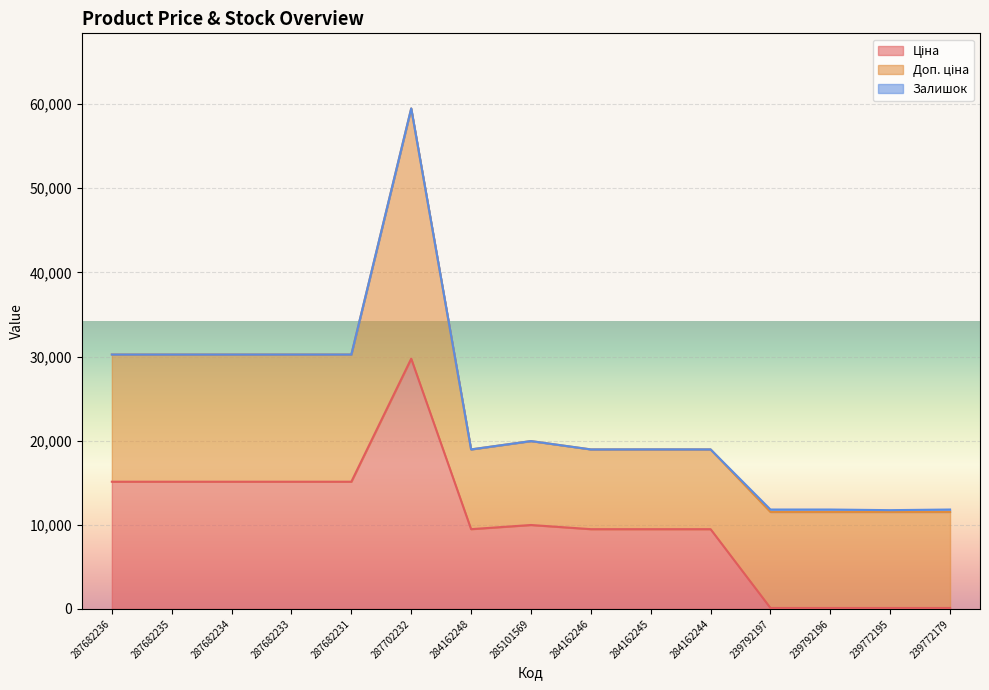

True or false: Залишок and Доп. ціна intersect in this chart.

False